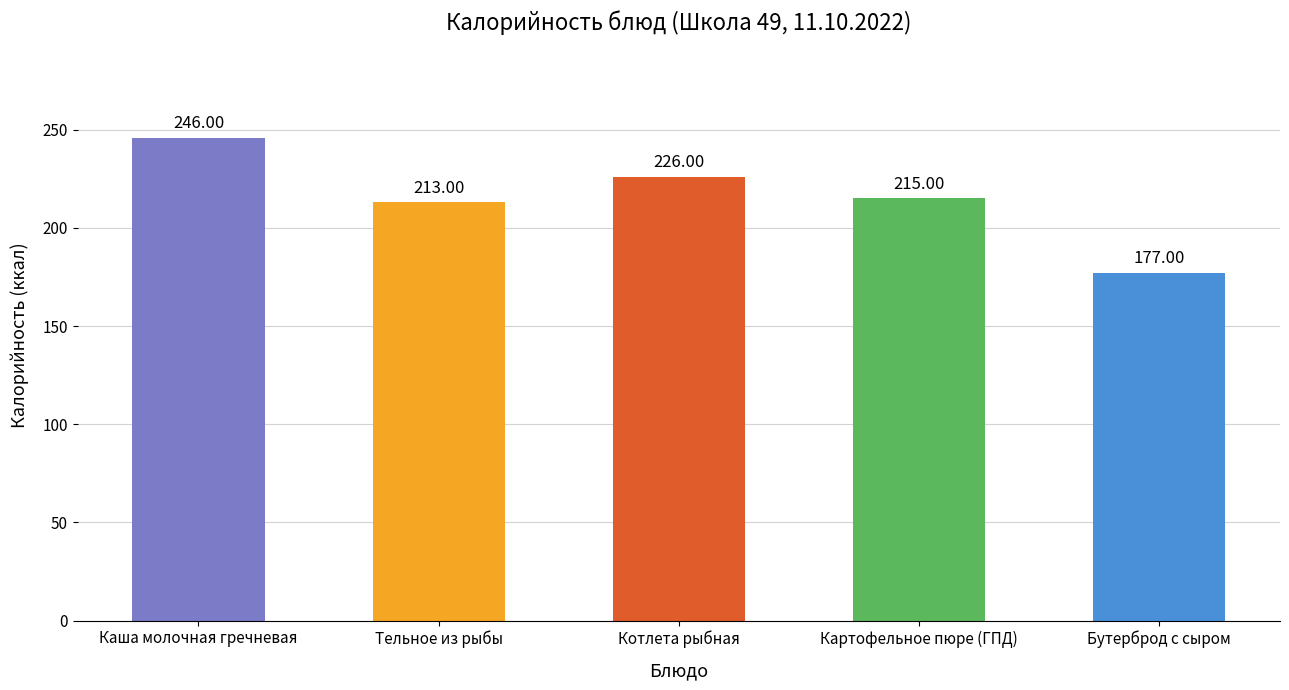

Reading right to left, transcribe all the data shown in this chart.

Бутерброд с сыром=177	Картофельное пюре (ГПД)=215	Котлета рыбная=226	Тельное из рыбы=213	Каша молочная гречневая=246